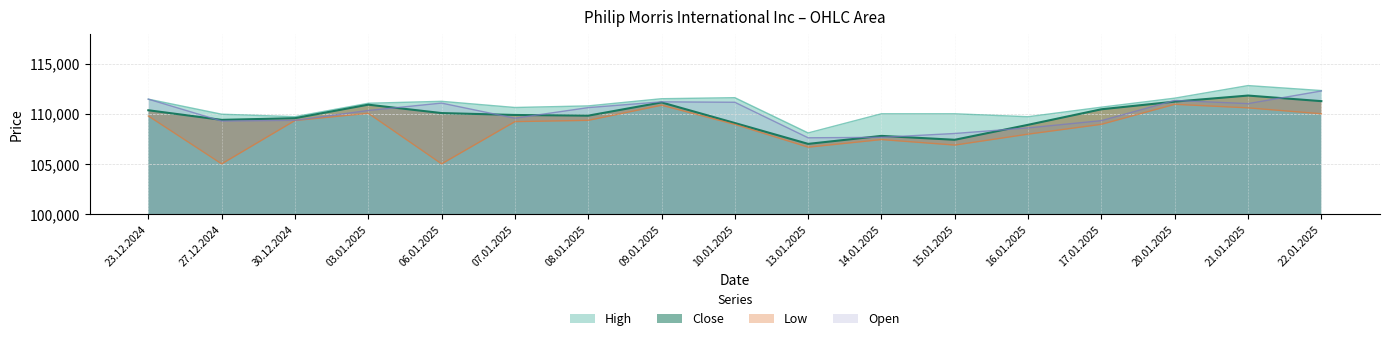

True or false: Close and Low intersect in this chart.

False